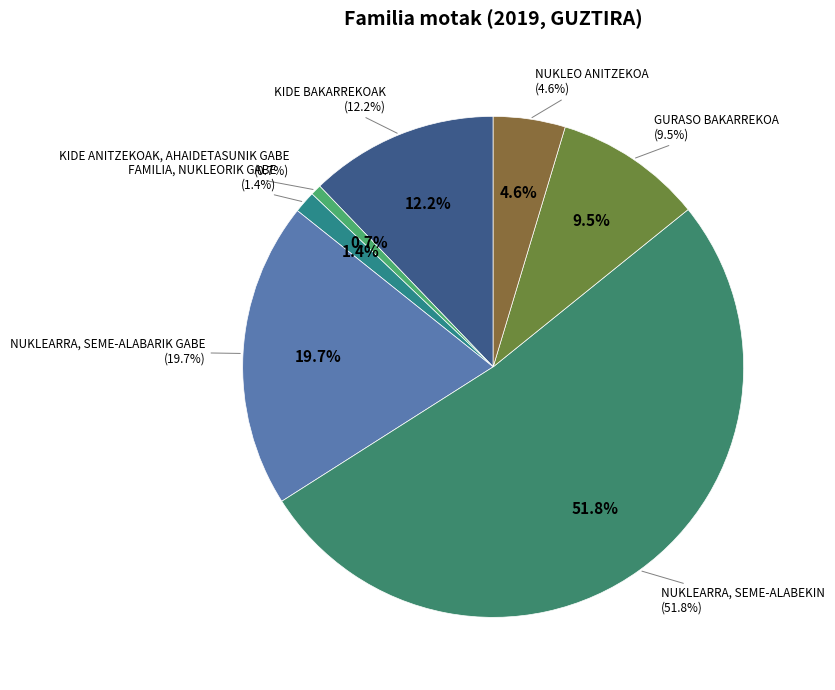

How many slices are in this pie chart?

7